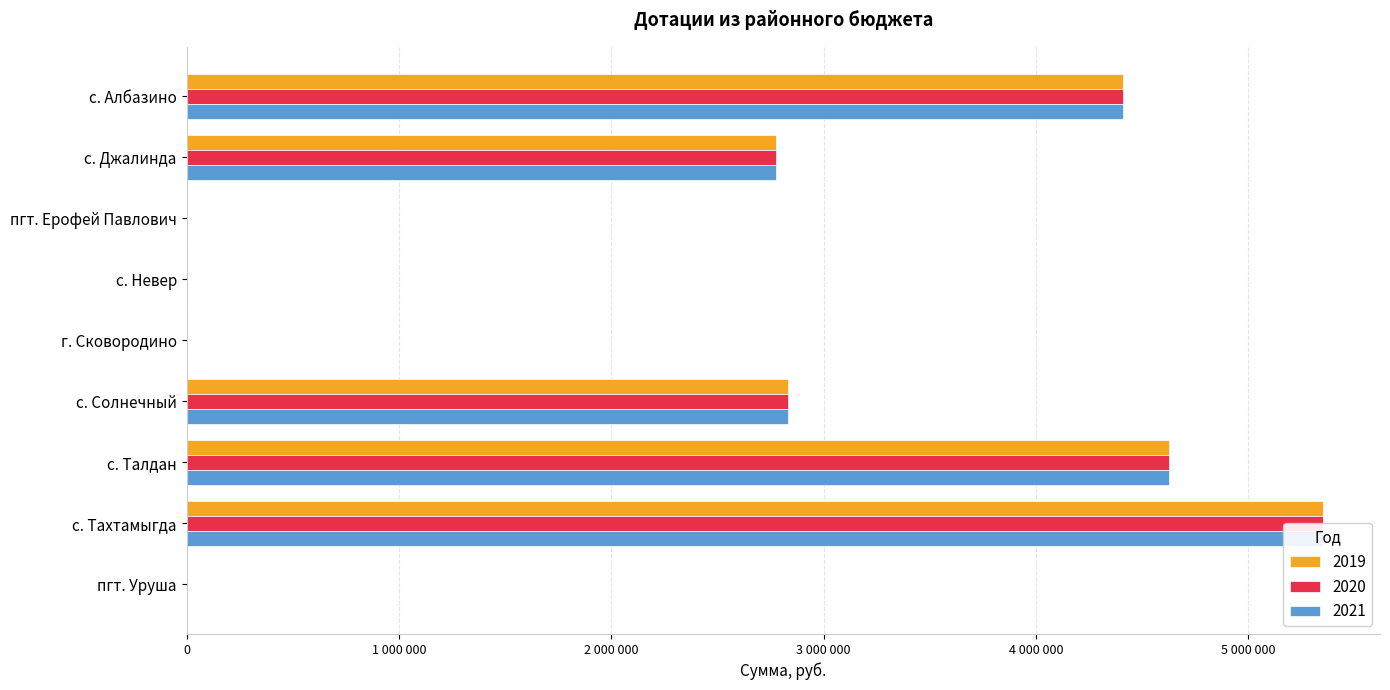

Does the chart contain any negative values?

No